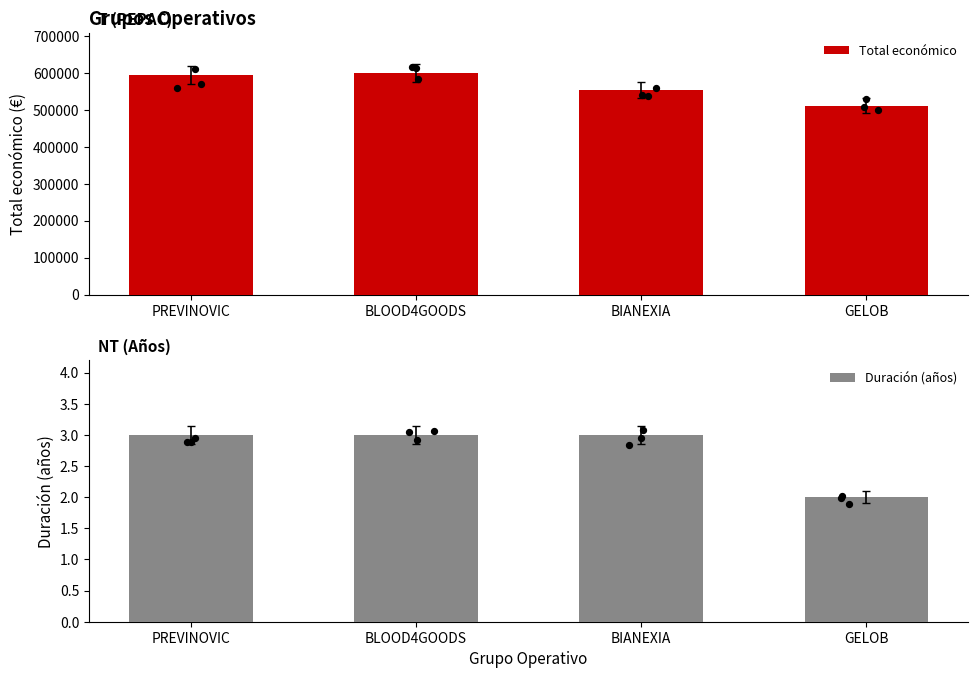

Which series has the largest total across all categories?

Total económico